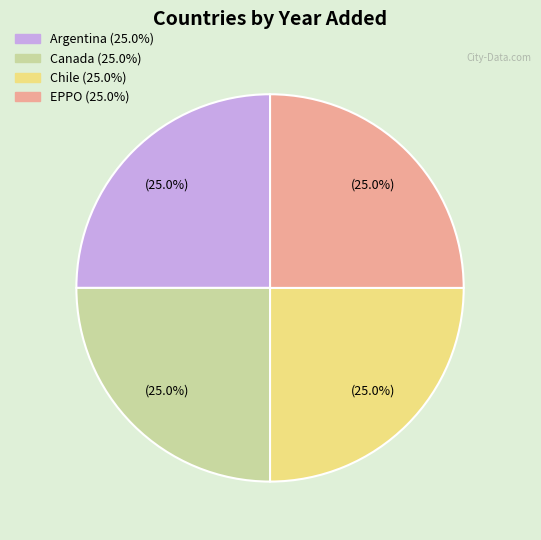

Does EPPO account for over 50% of the chart?

No